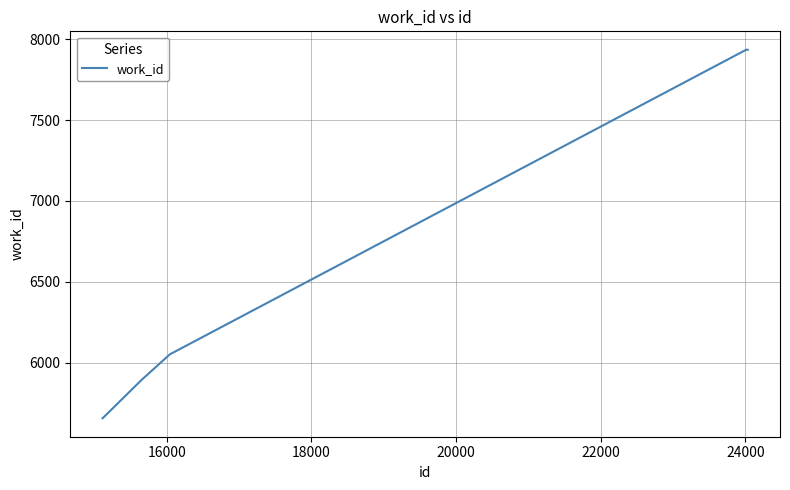

Reading left to right, extract all data points from this chart.

5658	5658	5896	6053	7934	7934